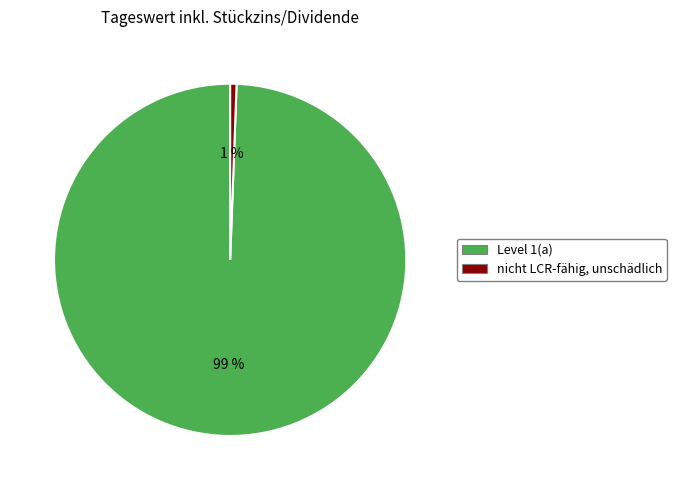

Combined, do Level 1(a) and nicht LCR-fähig, unschädlich account for over 50%?

Yes